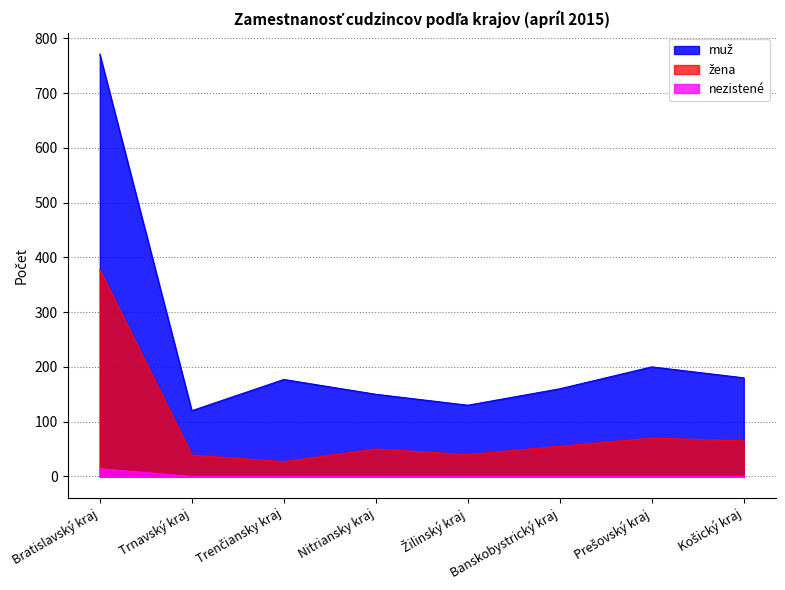

Which series has the largest total across all categories?

muž